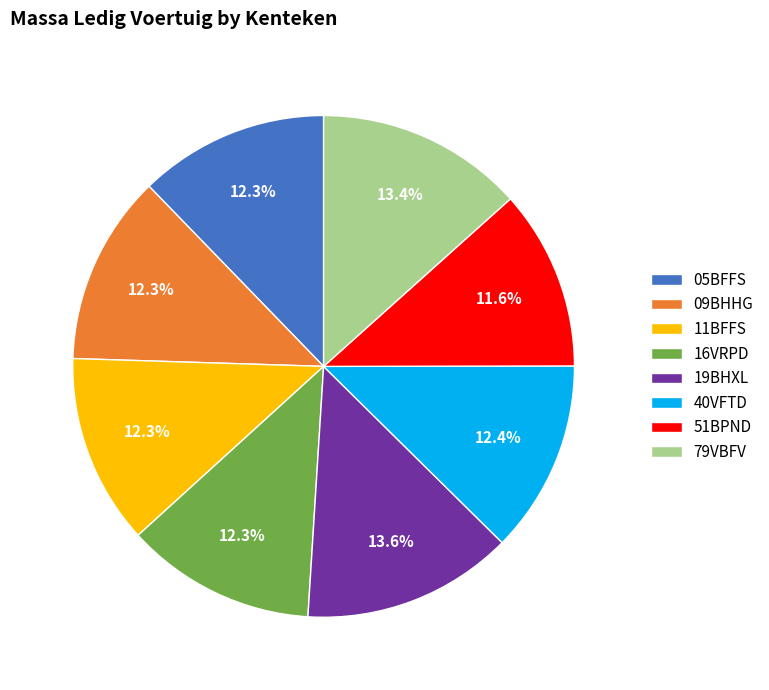

What percentage do 40VFTD and 51BPND together represent?

24.0%